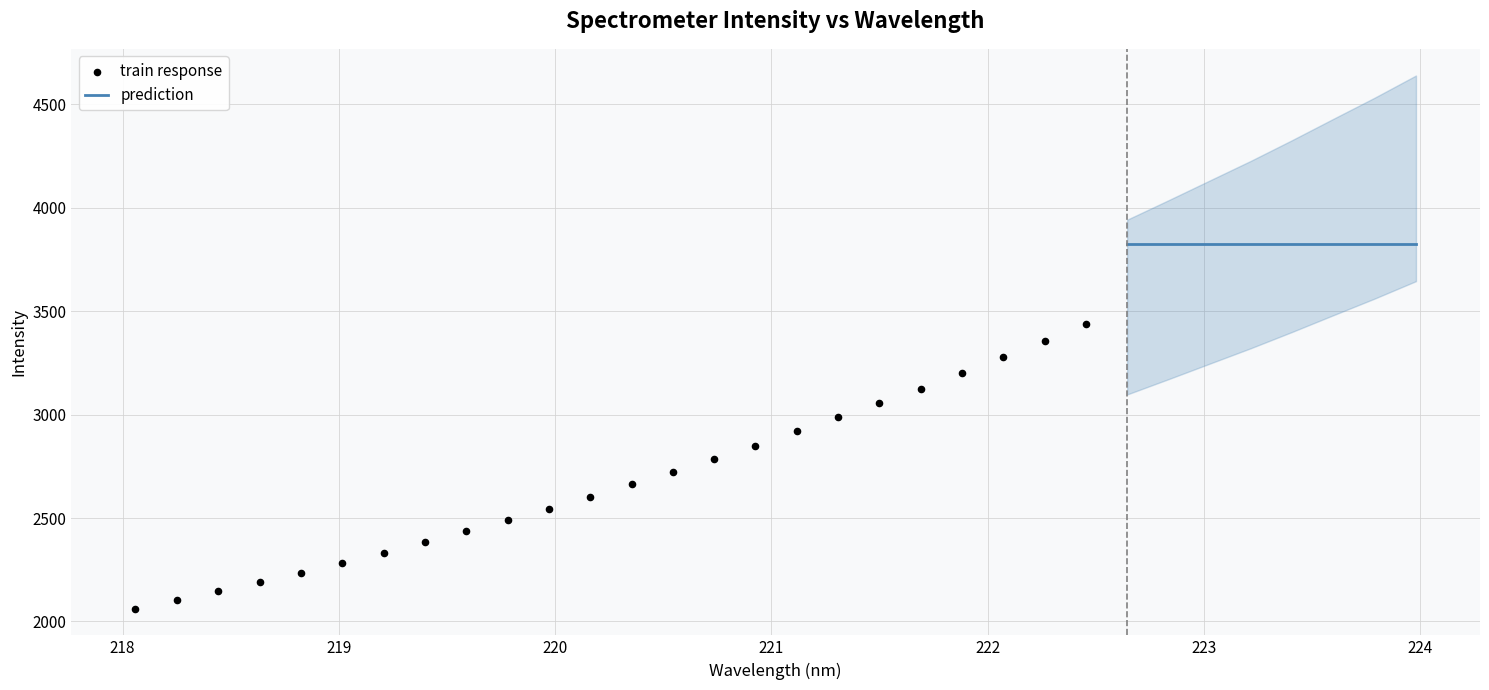

Approximately how many times larger is the value at 13 compared to 30?

0.7